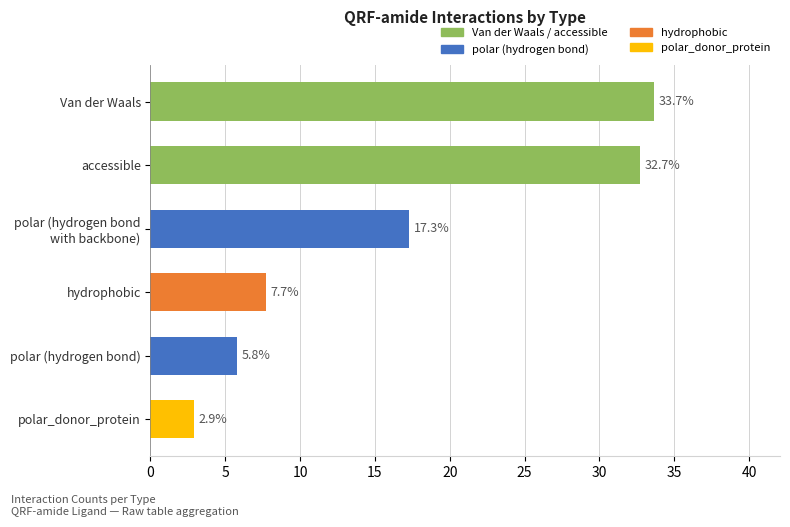

What is the greatest value displayed?

33.7